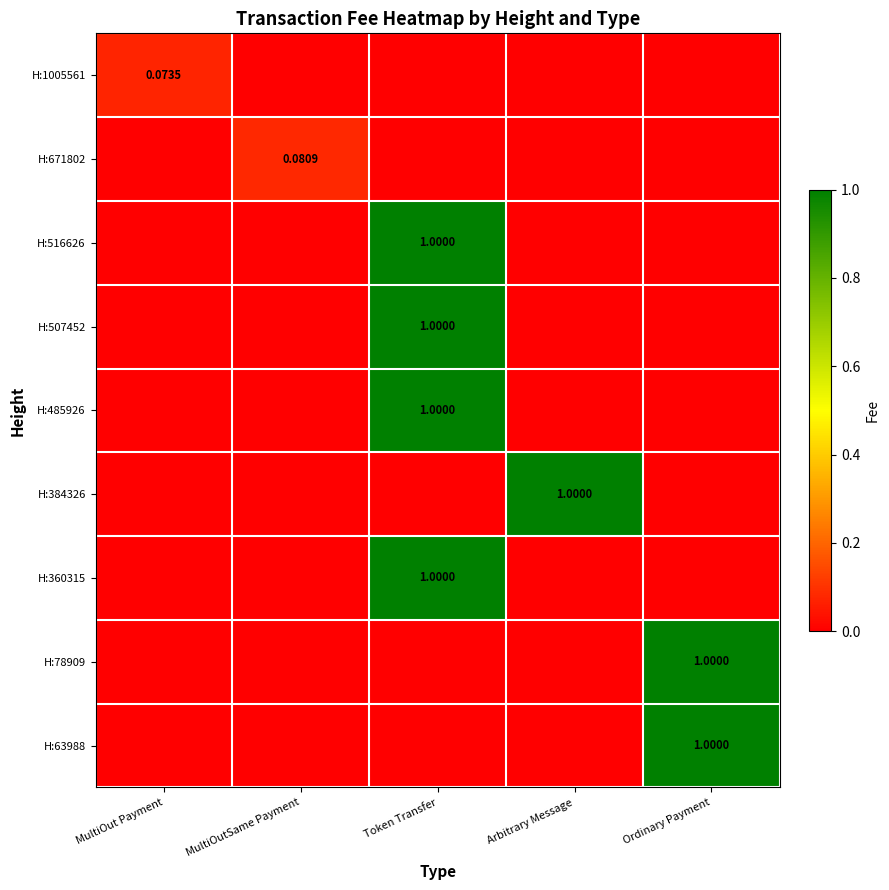

The value of H:63988 at Token Transfer is 0.0. True or false?

True